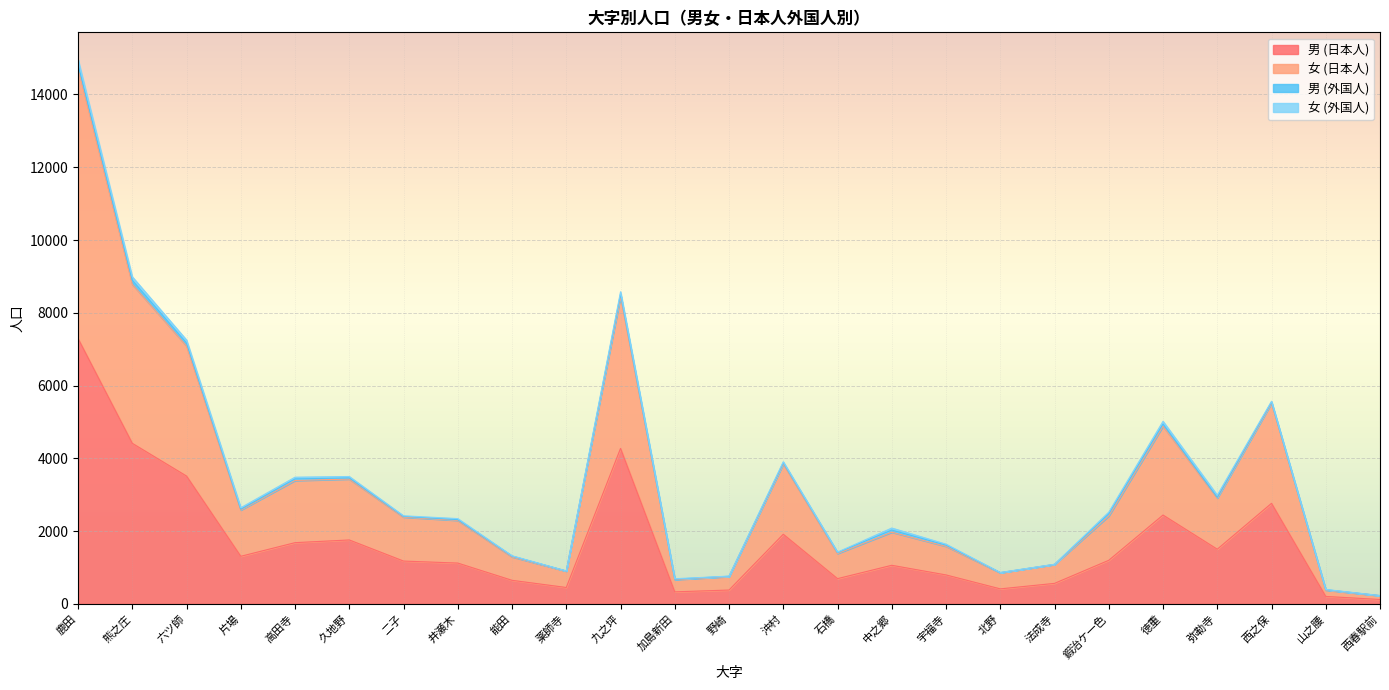

At which category is the sum across all series the highest?

鹿田